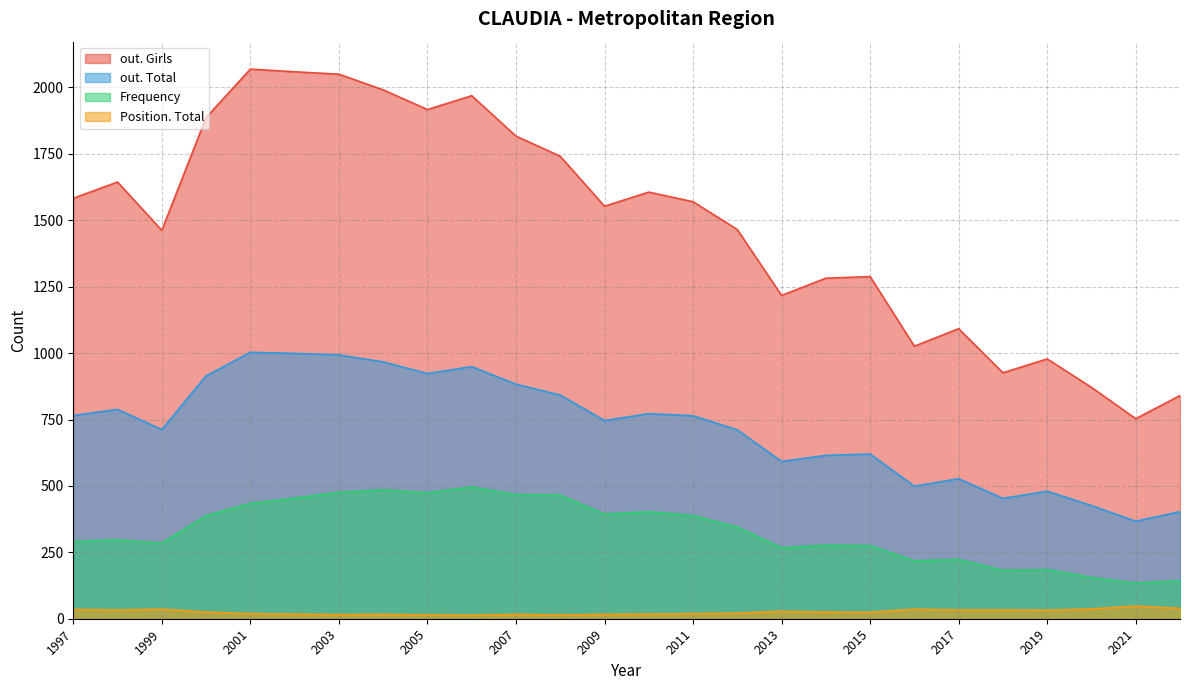

True or false: Frequency and Position. Girls intersect in this chart.

False